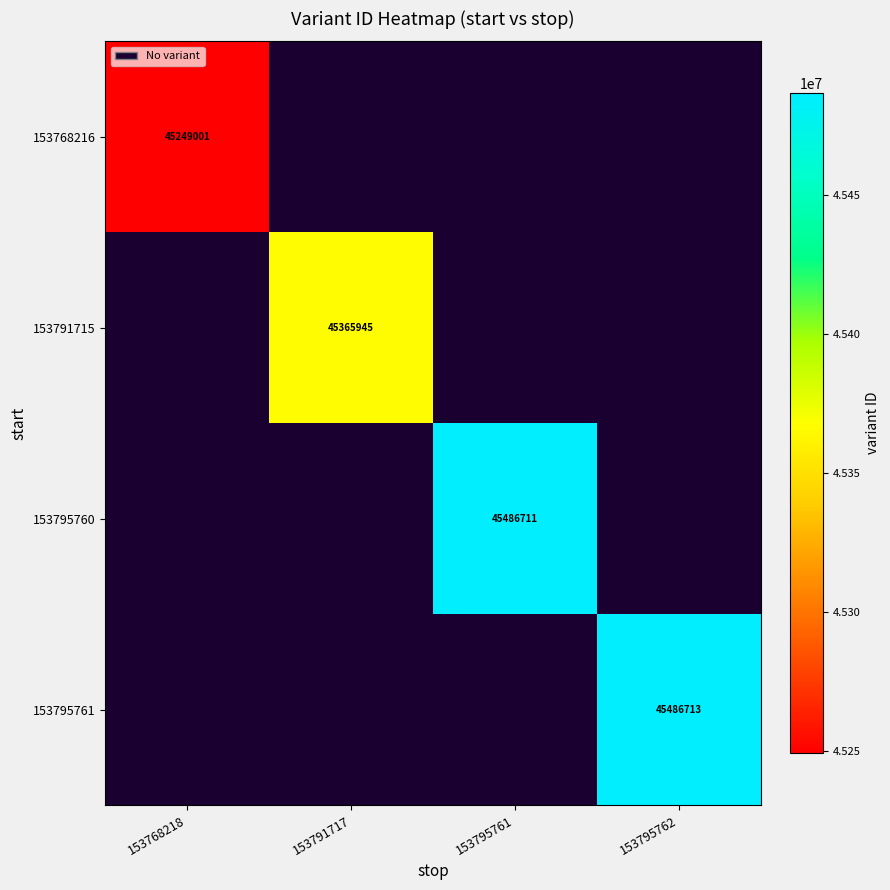

What is the smallest value displayed?

45249001.0